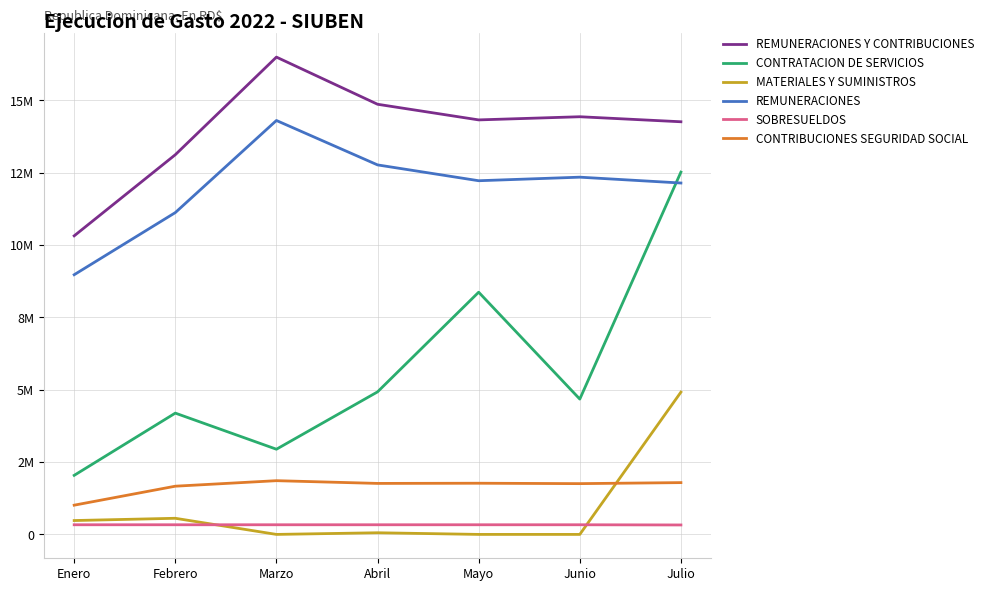

Does the chart display data point markers on the line(s)?

No